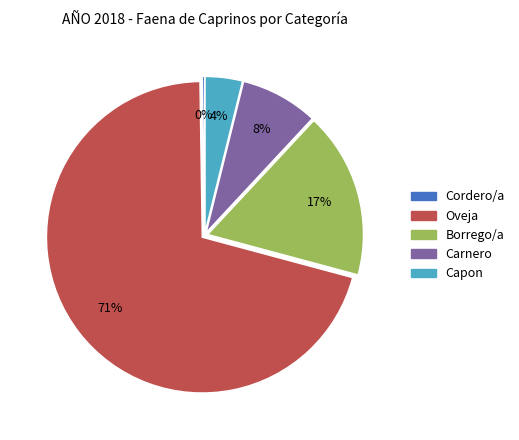

Which has a higher value, Capon or Carnero?

Carnero